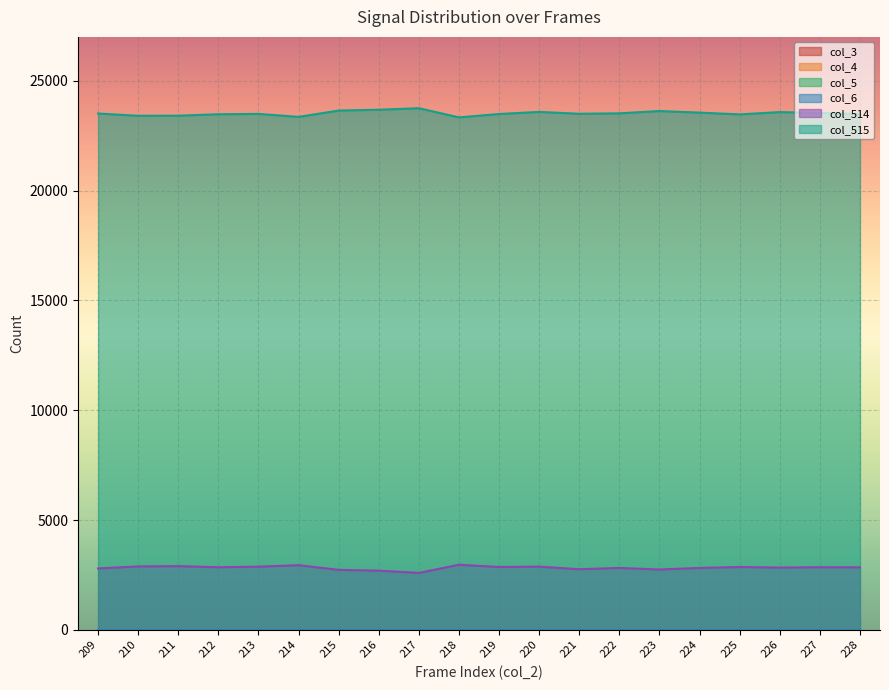

What is the difference between the highest and lowest values at 213?

23493